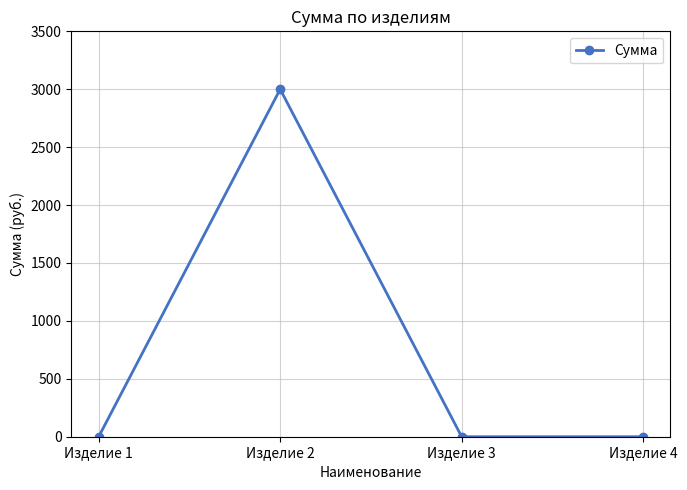

How many distinct data groups are displayed?

1